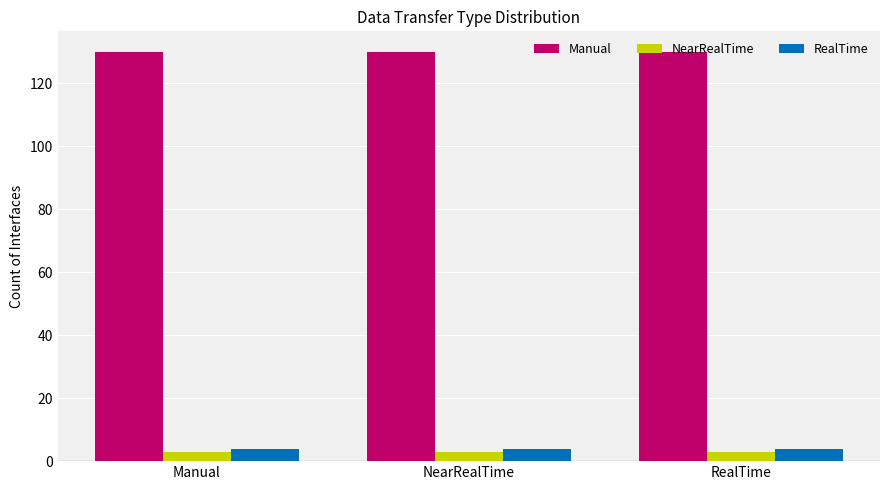

How many distinct data groups are displayed?

3